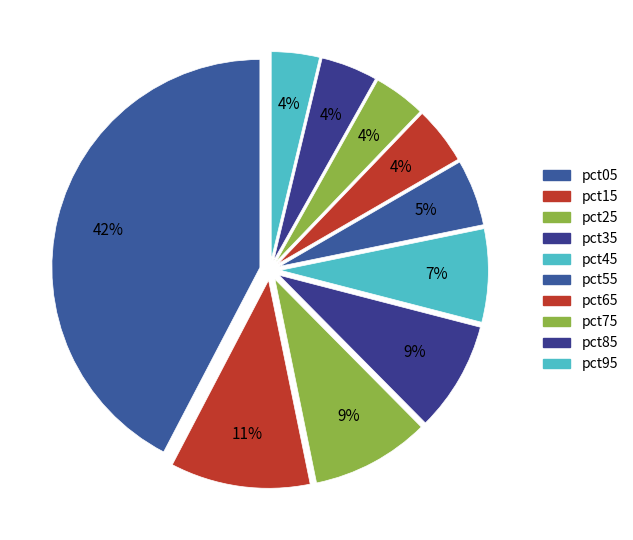

Does pct65 represent more than half of the total?

No